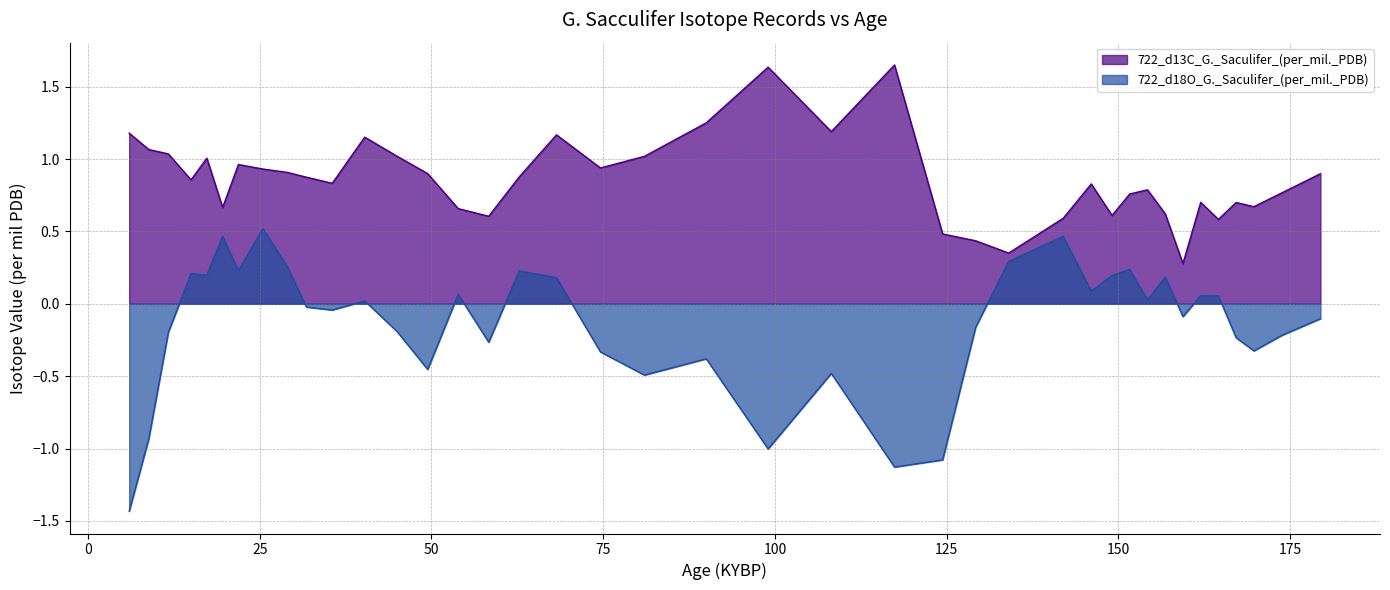

Reading left to right, extract all data points from this chart.

722_d13C_G._Saculifer_(per_mil._PDB): 1.2	1.1	1.0	0.9	1.0	0.7	1.0	0.9	0.9	0.9	0.8	1.2	1.0	0.9	0.7	0.6	0.9	1.2	0.9	1.0	1.3	1.6	1.2	1.6	0.5	0.4	0.4	0.6	0.8	0.6	0.8	0.8	0.6	0.3	0.7	0.6	0.7	0.7	0.8	0.9
722_d18O_G._Saculifer_(per_mil._PDB): -1.4	-0.9	-0.2	0.2	0.2	0.5	0.2	0.5	0.3	-0.0	-0.0	0.0	-0.2	-0.5	0.1	-0.3	0.2	0.2	-0.3	-0.5	-0.4	-1.0	-0.5	-1.1	-1.1	-0.2	0.3	0.5	0.1	0.2	0.2	0.0	0.2	-0.1	0.1	0.1	-0.2	-0.3	-0.2	-0.1